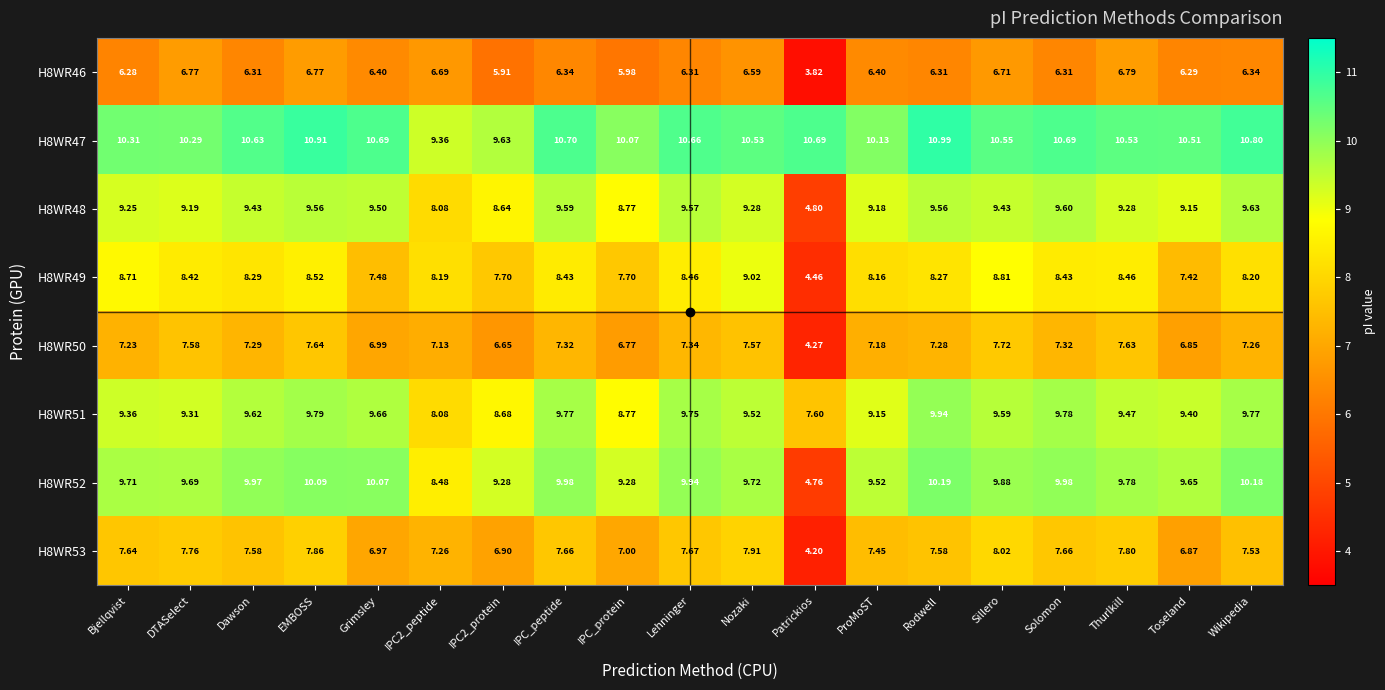

What is the total value across all series at ProMoST?

67.2